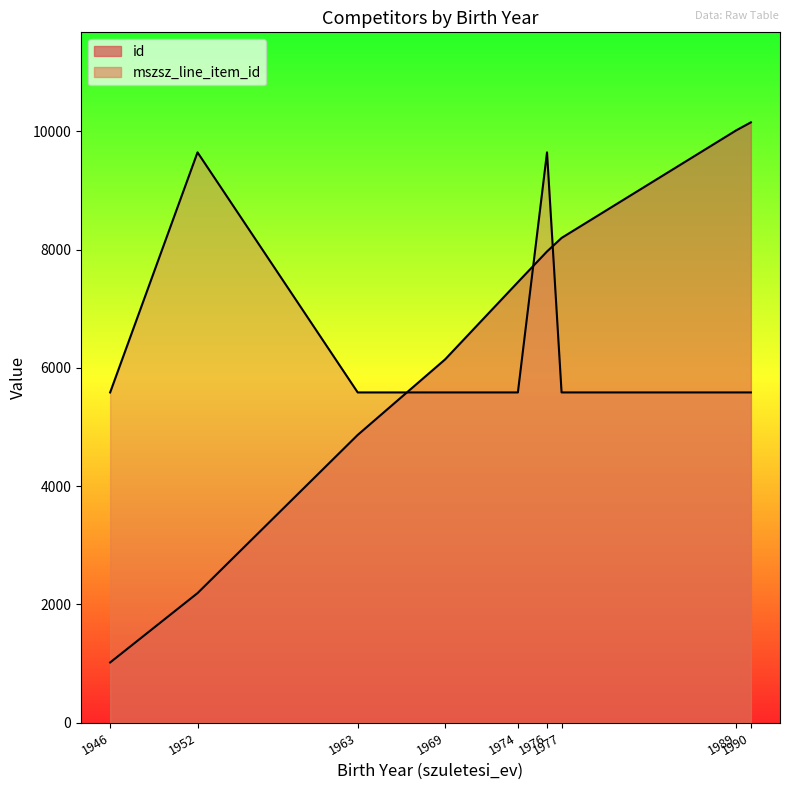

In mszsz_line_item_id, how many points are higher than both neighbors (excluding endpoints)?

2